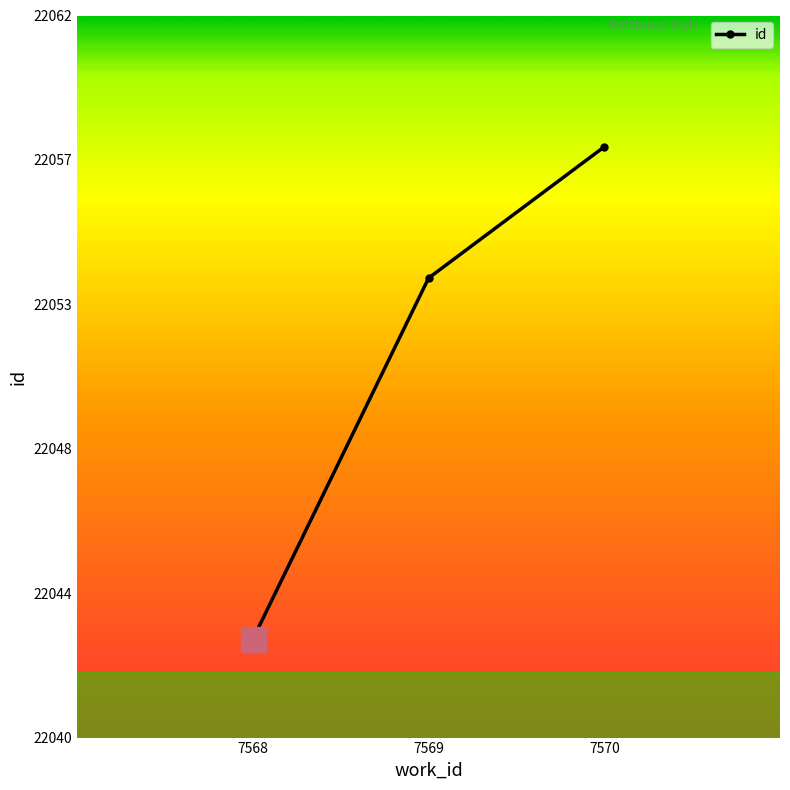

Does the chart have visible grid lines?

No